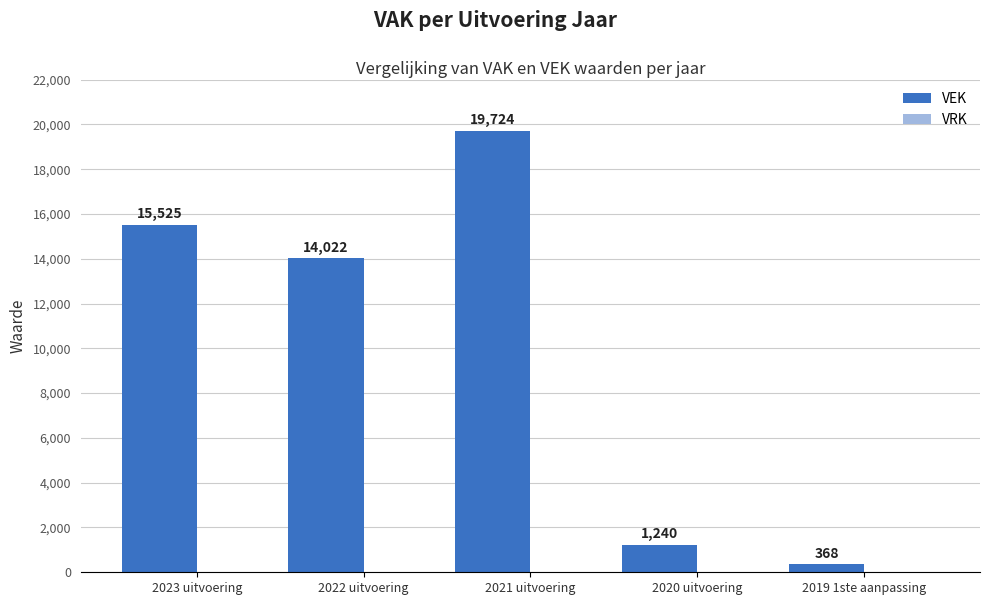

What is the average value?

10176